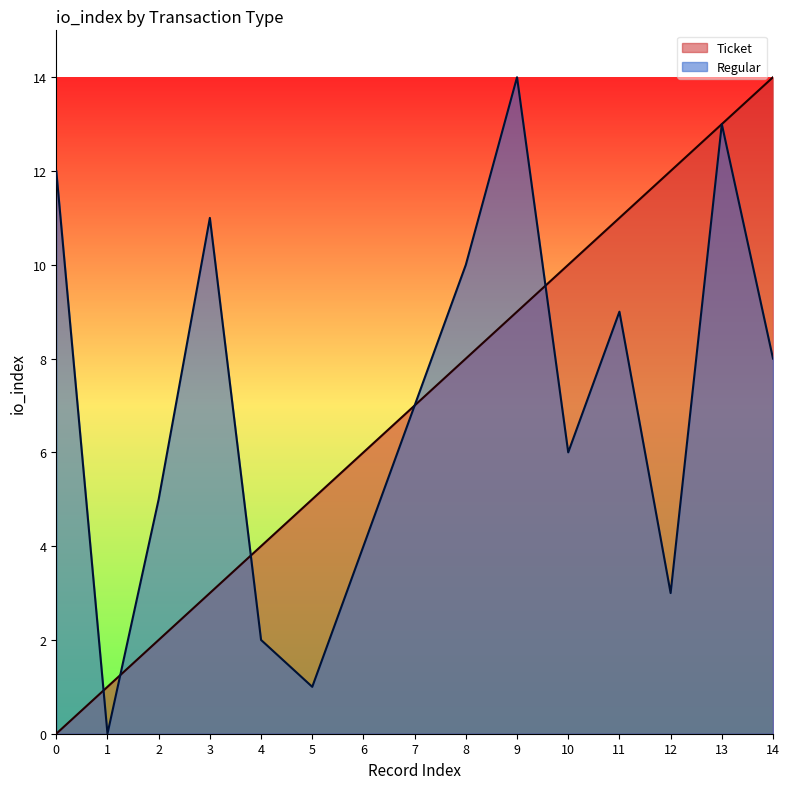

What is the sum of all Ticket values?

105